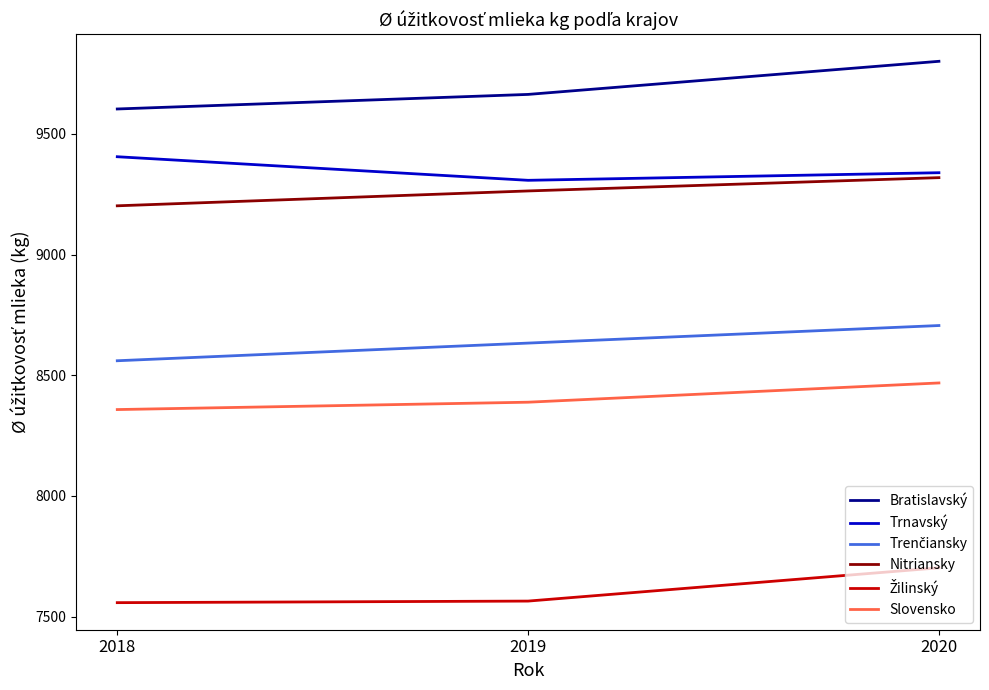

Which series has the largest total across all categories?

Bratislavský